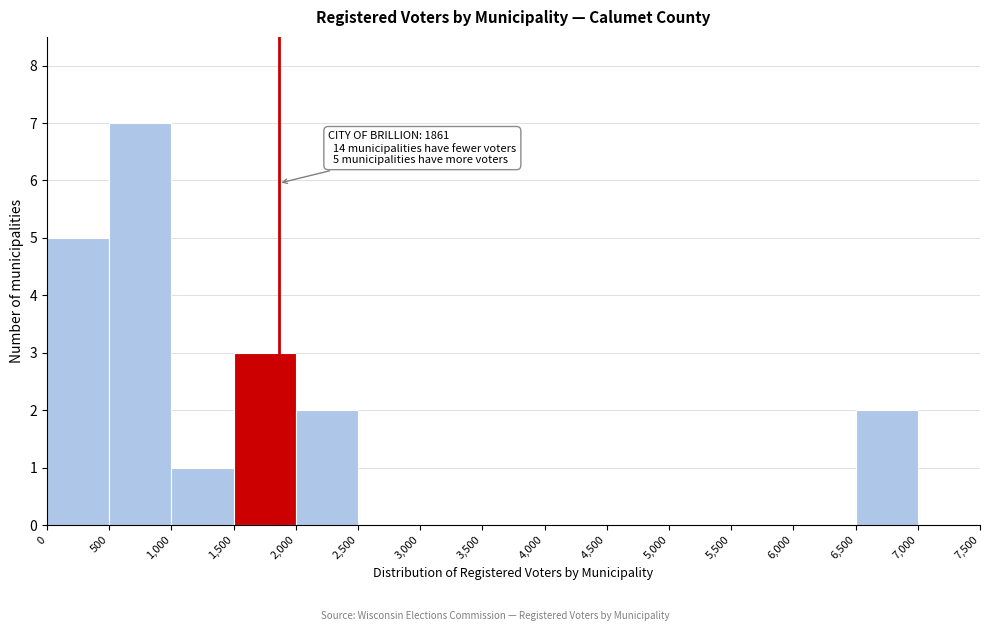

Over which range of the x-axis is the bar tallest?

500 to 1,000